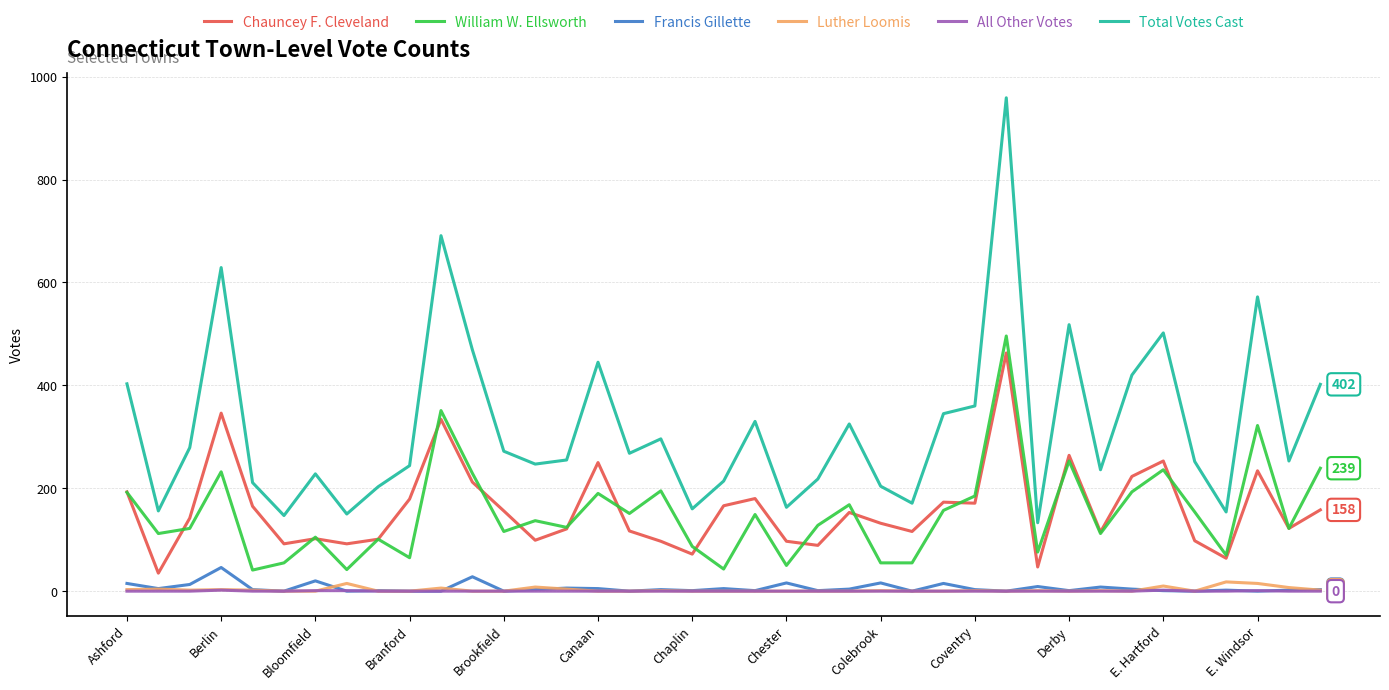

What is the maximum value for Chauncey F. Cleveland?

463